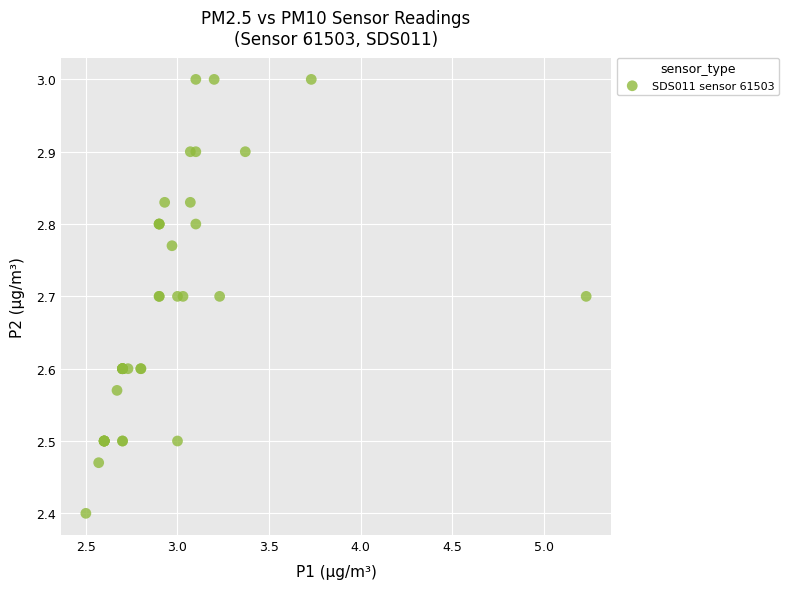

What Y value in the scatter plot is closest to 2?

2.4